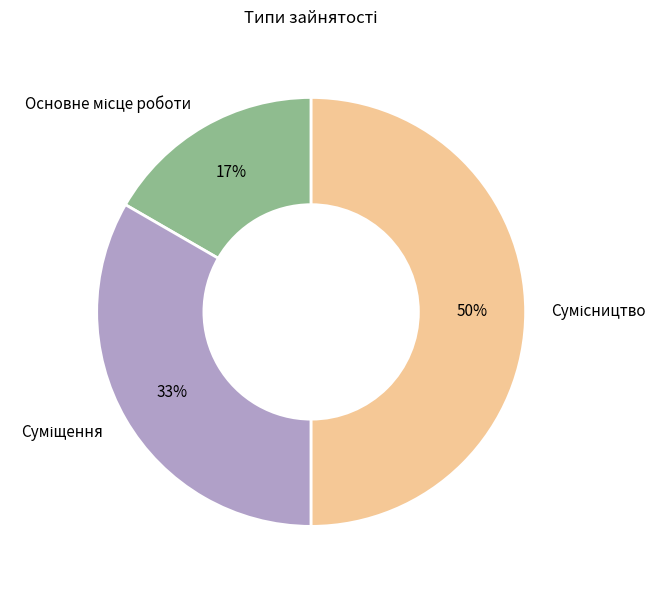

To the nearest percent, what is the difference between the largest and smallest slice percentages?

33%